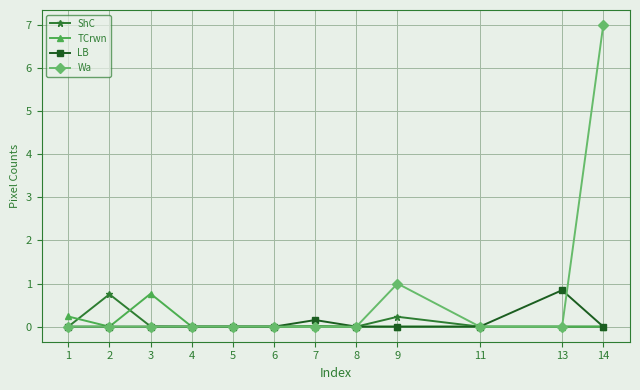

What is the sum of the Wa values at 14 and 5?

7.0